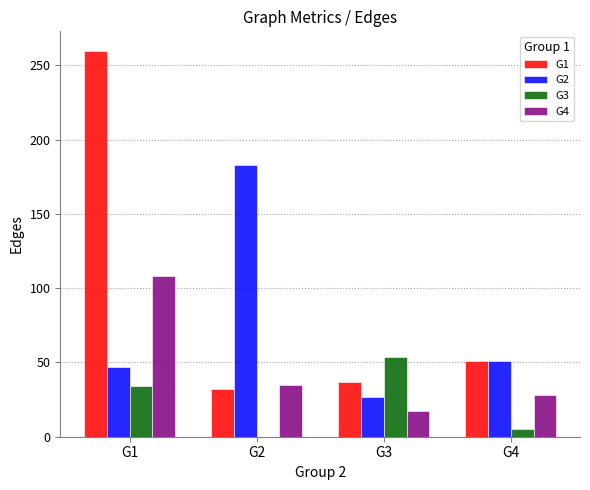

Count the number of data series in this chart.

4